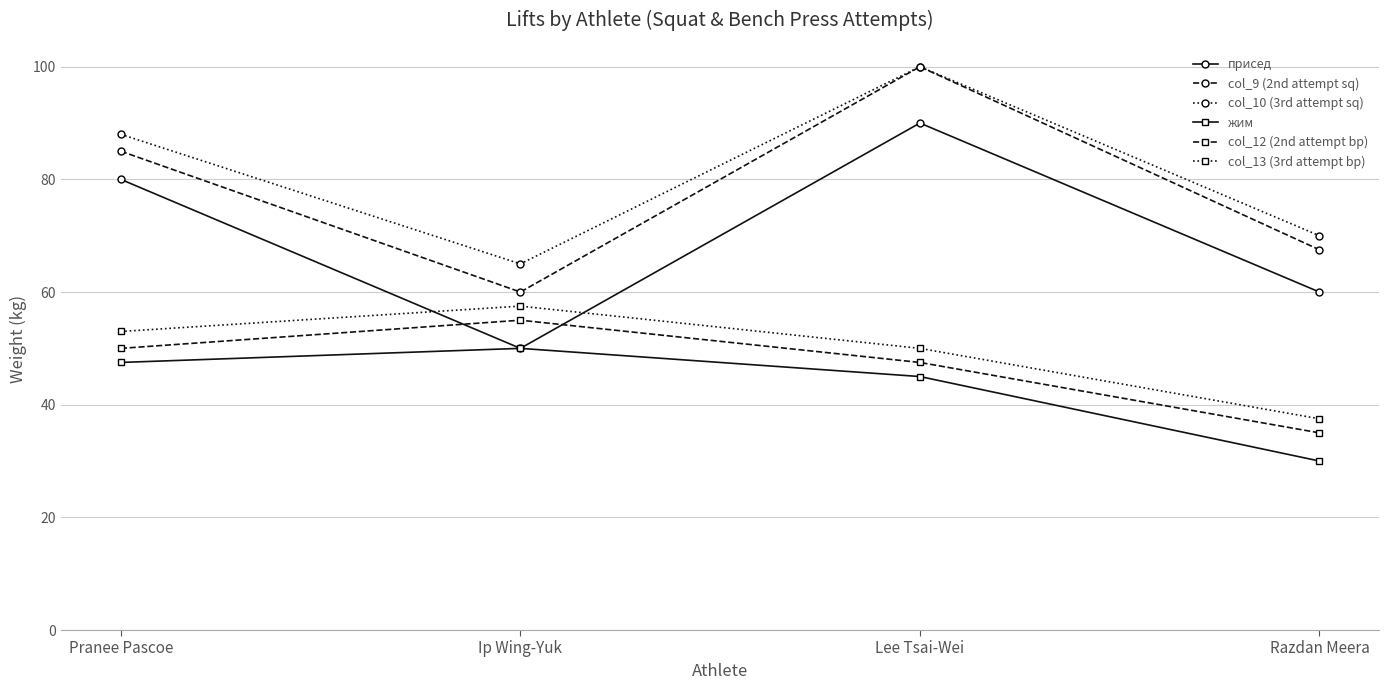

Which series has the largest total across all categories?

col_10 (3rd attempt sq)